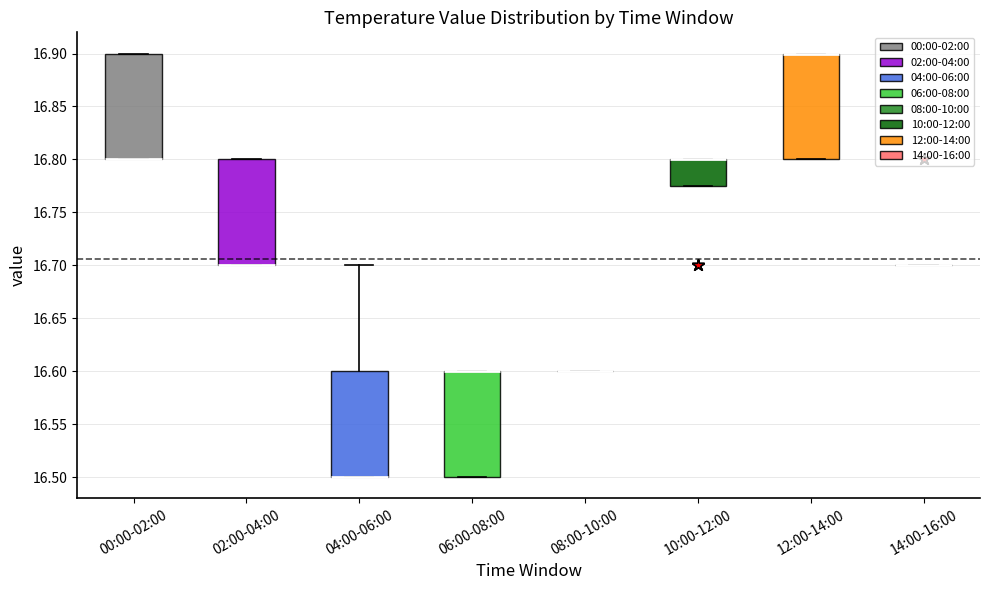

Reading left to right, read every box against the y-axis: the position of its median line, the range the box covers, and the ends of its whiskers. The values are not printed on the chart, so give them approximately, as read against the axis.

00:00-02:00: median 16.800 (drawn on the box's lower edge), box 16.800 to 16.900, whiskers 16.800 to 16.900
02:00-04:00: median 16.700 (drawn on the box's lower edge), box 16.700 to 16.800, whiskers 16.700 to 16.800
04:00-06:00: median 16.500 (drawn on the box's lower edge), box 16.500 to 16.600, whiskers 16.500 to 16.700
06:00-08:00: median 16.600 (drawn on the box's upper edge), box 16.500 to 16.600, whiskers 16.500 to 16.600
08:00-10:00: box collapsed to a line at 16.600, whiskers 16.600 to 16.600
10:00-12:00: median 16.800 (drawn on the box's upper edge), box 16.775 to 16.800, whiskers 16.775 to 16.800
12:00-14:00: median 16.900 (drawn on the box's upper edge), box 16.800 to 16.900, whiskers 16.800 to 16.900
14:00-16:00: box collapsed to a line at 16.700, whiskers 16.700 to 16.700